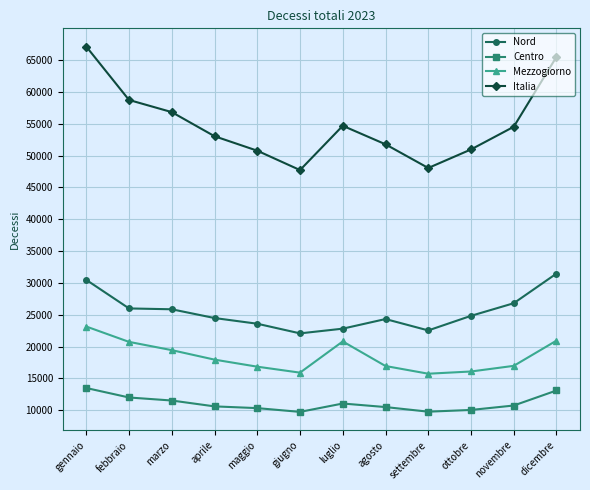

How many values in the Italia series are below 54521?

6